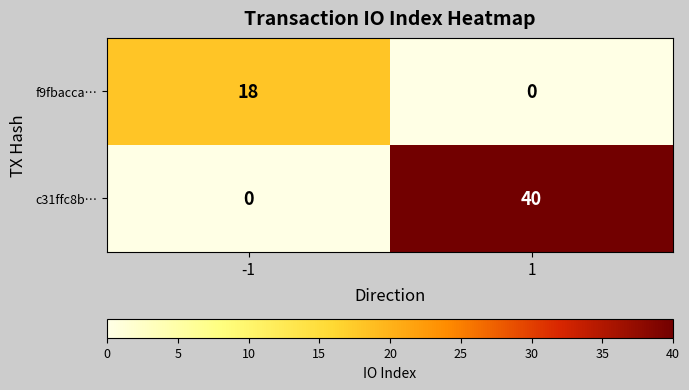

Which category has the highest value across all series?

1